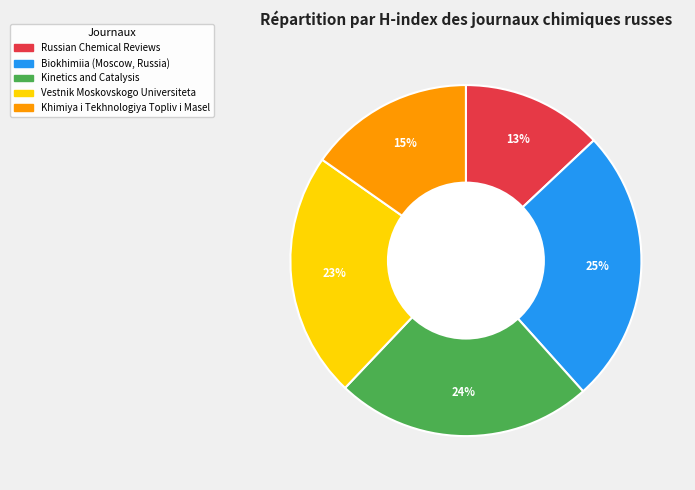

Which has a higher value, Vestnik Moskovskogo Universiteta or Russian Chemical Reviews?

Vestnik Moskovskogo Universiteta